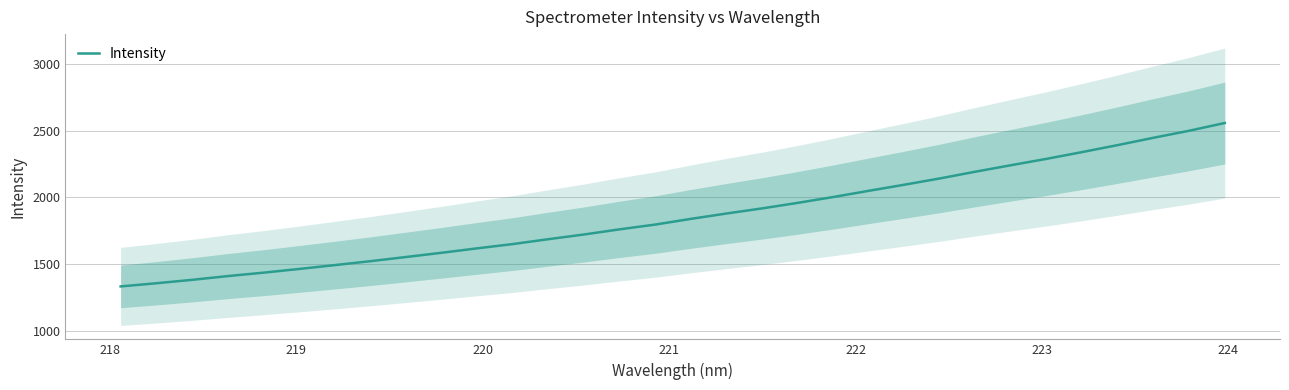

How many distinct data groups are displayed?

1